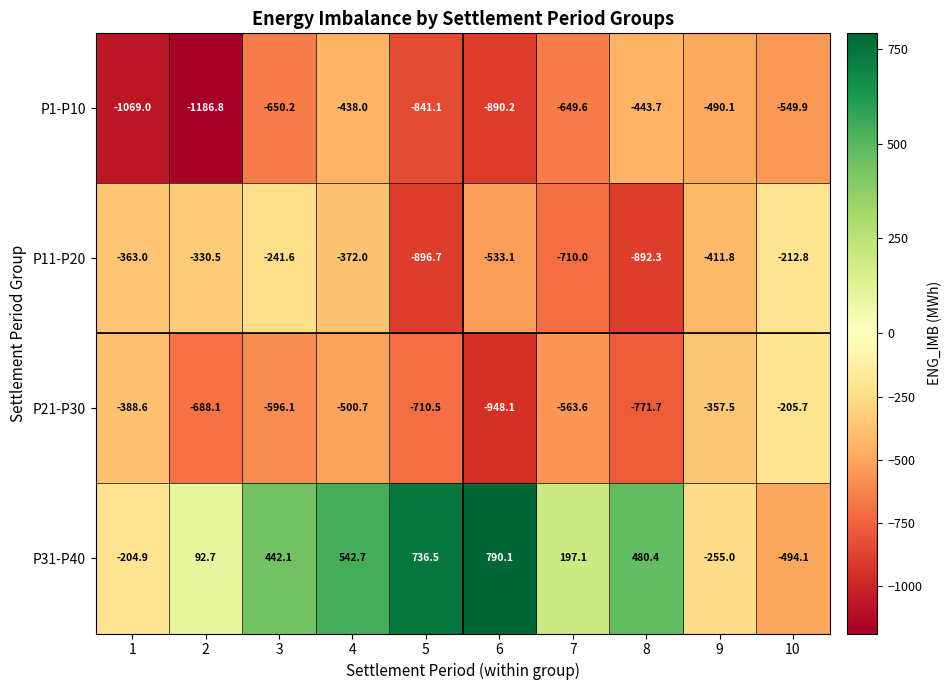

Which series has the largest range (max minus min)?

P31-P40